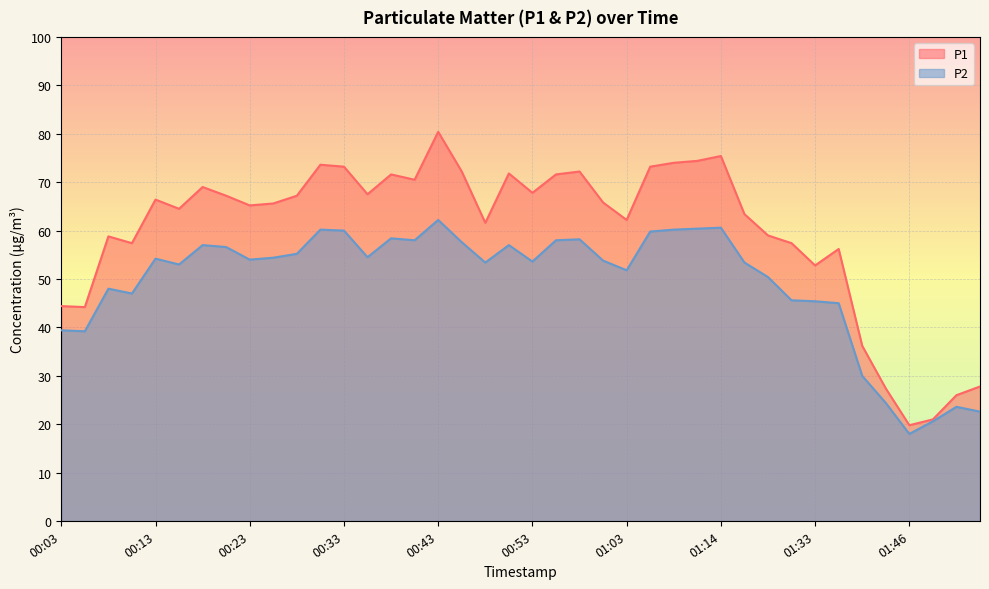

How many values in the P2 series are below 54?

20